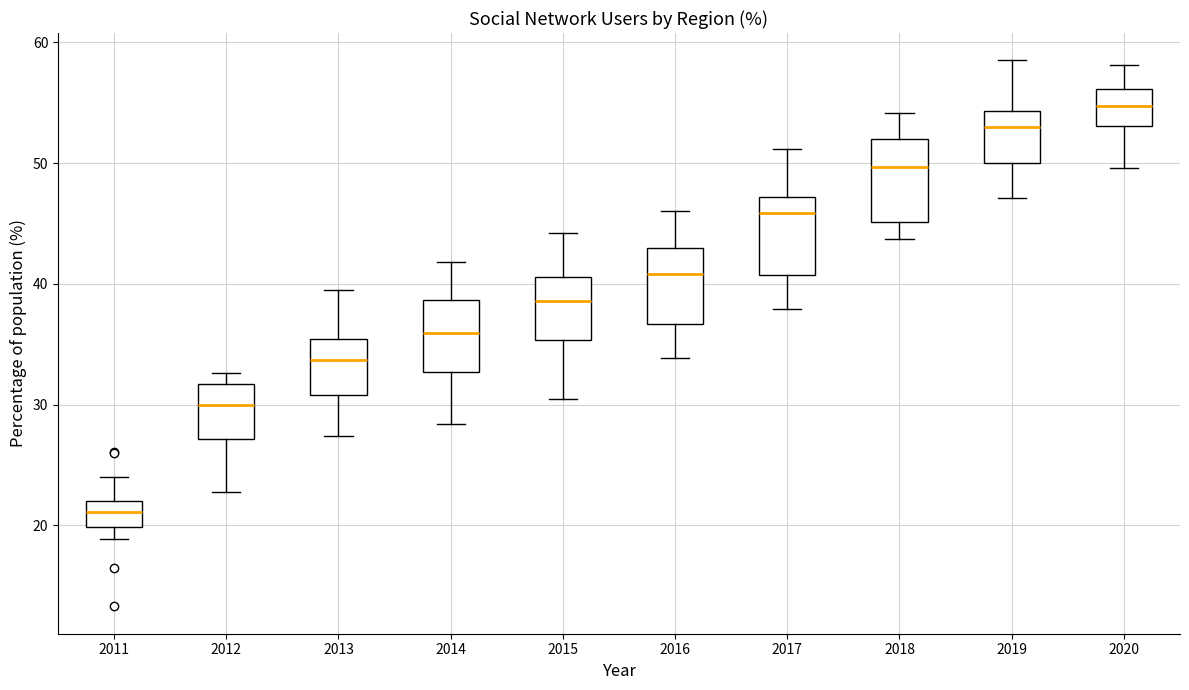

Reading left to right, transcribe this box plot: for each box, give where its median line is, the range the box spans, and where its two whiskers end, as read against the y-axis. The values are not printed on the chart, so give them approximately, as read against the axis.

2011: median 21, box 20 to 22, whiskers 19 to 24
2012: median 30, box 27 to 32, whiskers 23 to 33
2013: median 34, box 31 to 35, whiskers 27 to 40
2014: median 36, box 33 to 39, whiskers 28 to 42
2015: median 39, box 35 to 41, whiskers 31 to 44
2016: median 41, box 37 to 43, whiskers 34 to 46
2017: median 46, box 41 to 47, whiskers 38 to 51
2018: median 50, box 45 to 52, whiskers 44 to 54
2019: median 53, box 50 to 54, whiskers 47 to 59
2020: median 55, box 53 to 56, whiskers 50 to 58